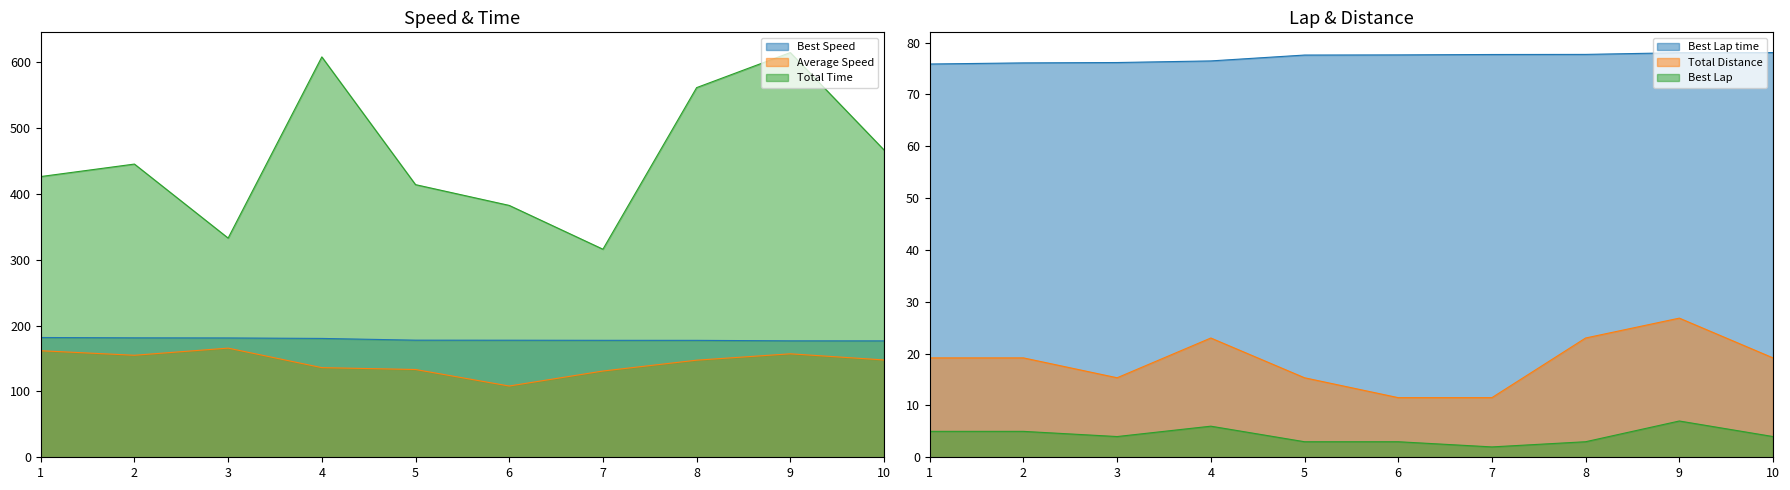

Reading left to right, what are all the values shown in this chart?

Total Time: 426.5	445.4	333.0	608.2	414.2	382.6	316.1	561.6	614.8	466.9
Best Lap time: 75.9	76.1	76.2	76.5	77.6	77.6	77.7	77.7	78.1	78.1
Best Speed: 182.0	181.5	181.3	180.6	177.9	177.8	177.7	177.6	176.9	176.8
Average Speed: 161.9	155.0	165.8	136.2	133.3	108.2	131.0	147.5	157.2	147.8
Best Lap: 5.0	5.0	4.0	6.0	3.0	3.0	2.0	3.0	7.0	4.0
Total Distance: 19.2	19.2	15.3	23.0	15.3	11.5	11.5	23.0	26.8	19.2